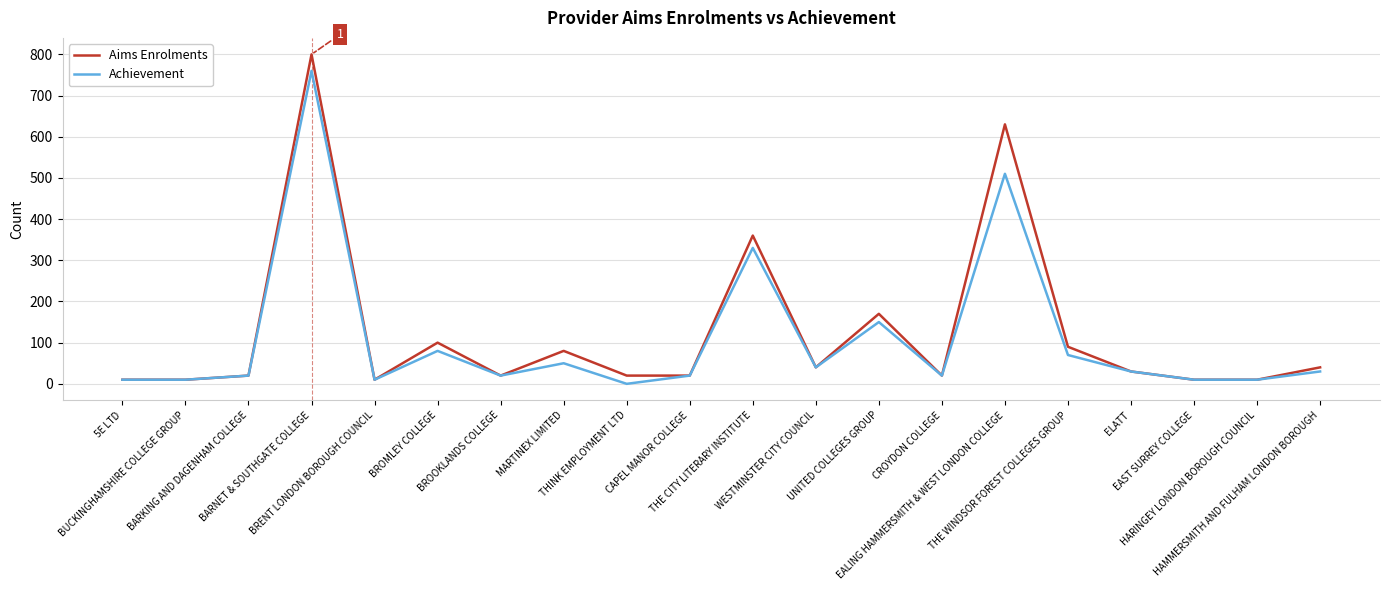

Is the value of Achievement at THE CITY LITERARY INSTITUTE greater than the value of Aims Enrolments at MARTINEX LIMITED?

Yes